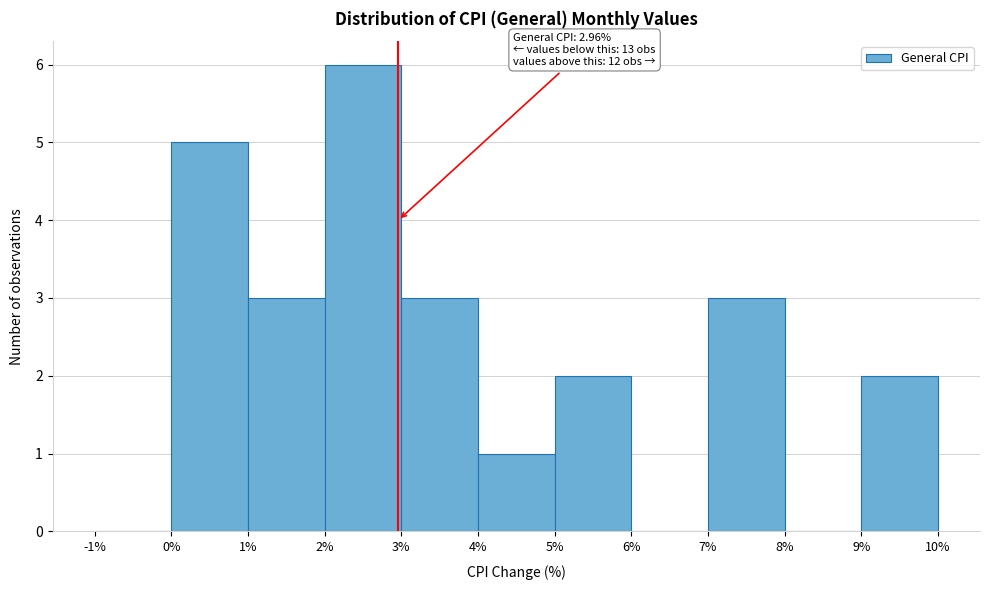

Which range on the x-axis has the tallest bar?

2% to 3%